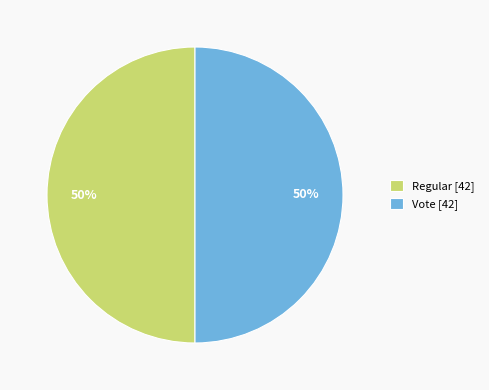

To the nearest percent, what is the combined percentage of Vote [42] and Regular [42]?

100%